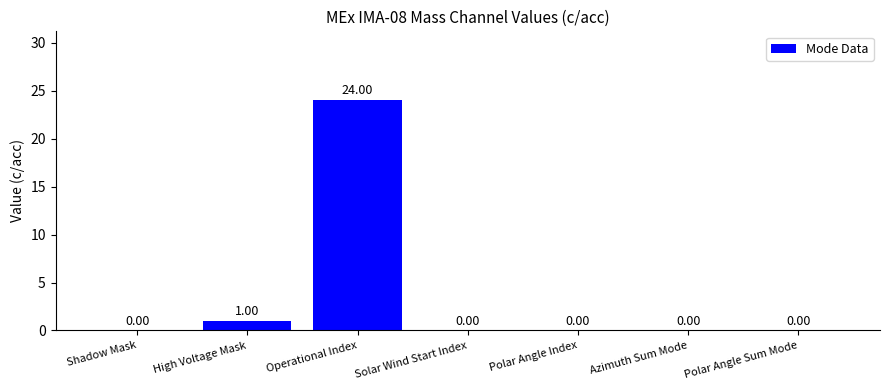

Reading right to left, list all the values displayed in this chart.

0	0	0	0	24	1	0